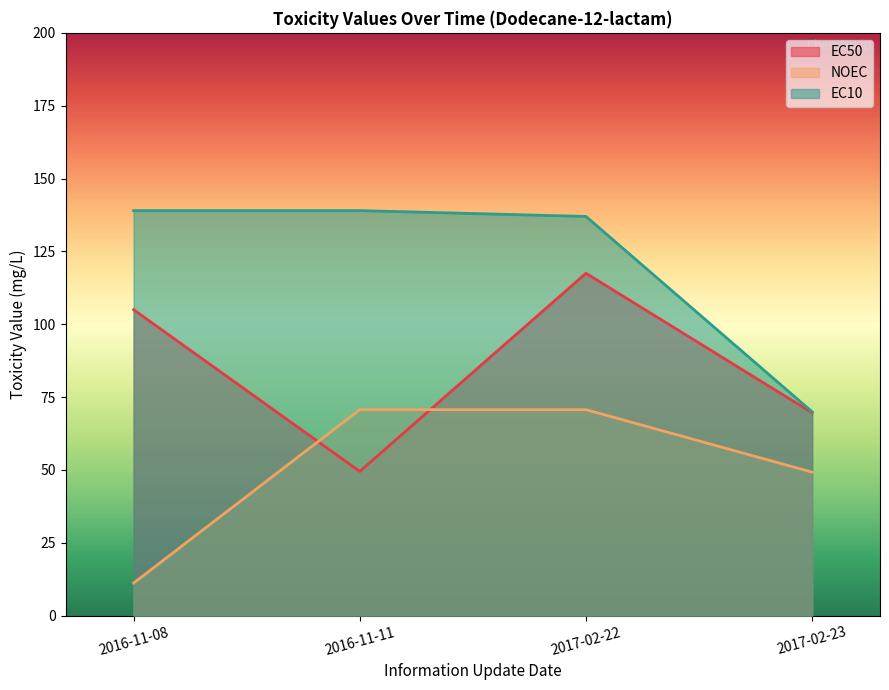

At which category is the sum across all series the highest?

2017-02-22